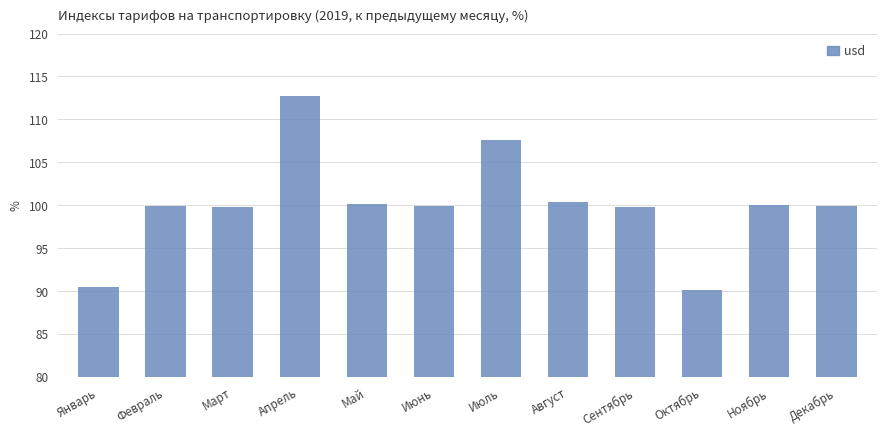

What is the label of the 11th bar from the left?

Ноябрь